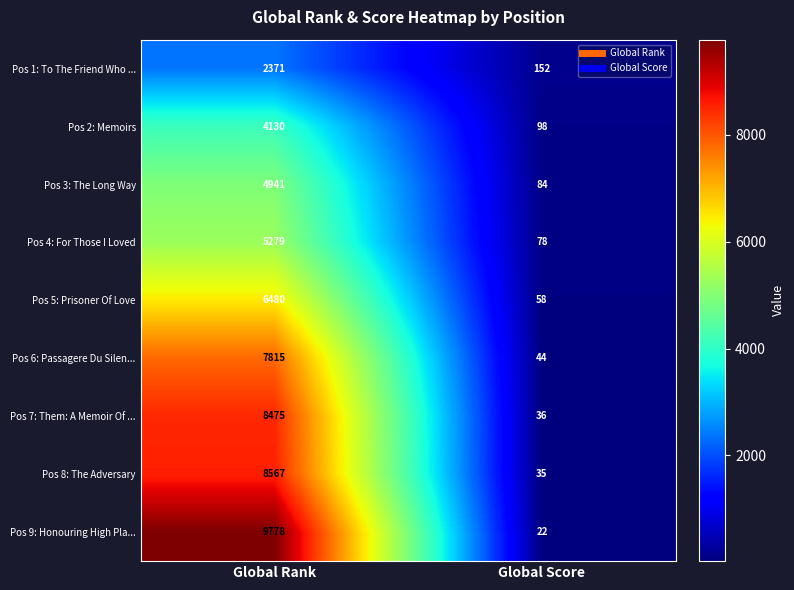

At which category does the chart reach its minimum across all series?

Global Score